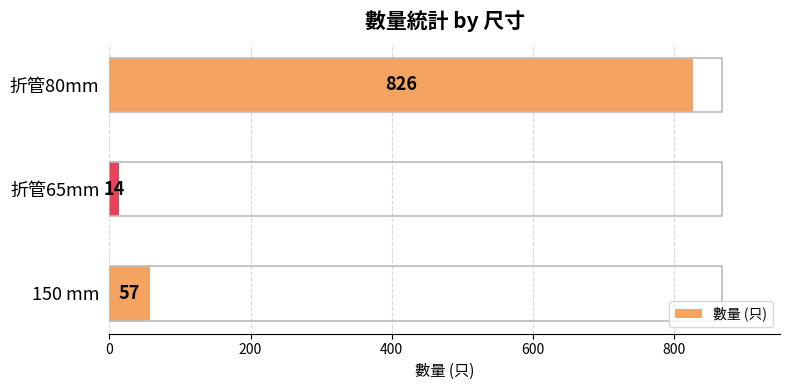

What is the difference between the maximum and minimum values?

812